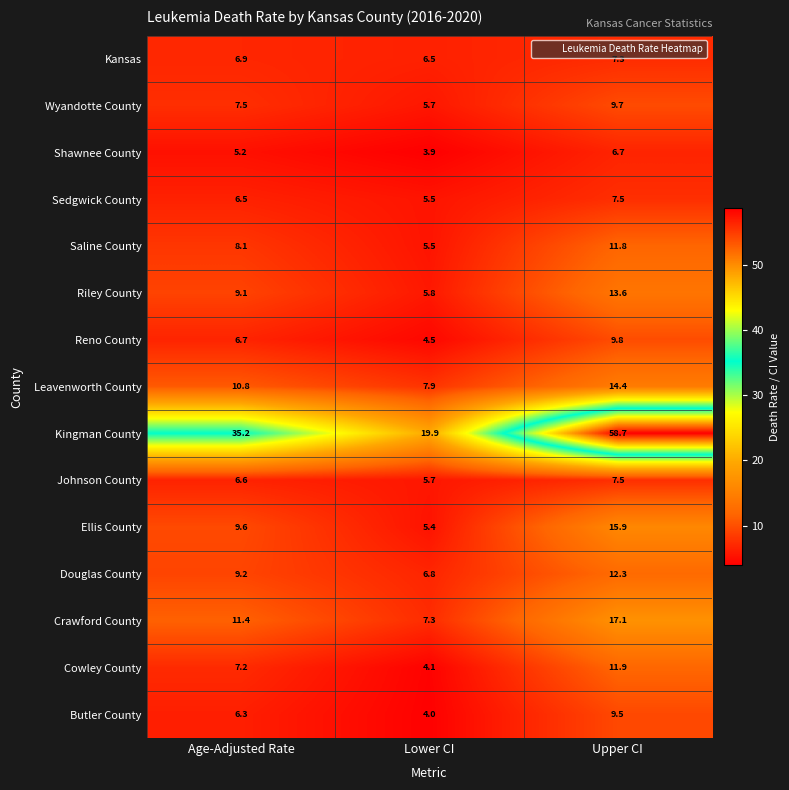

Count the number of data series in this chart.

15